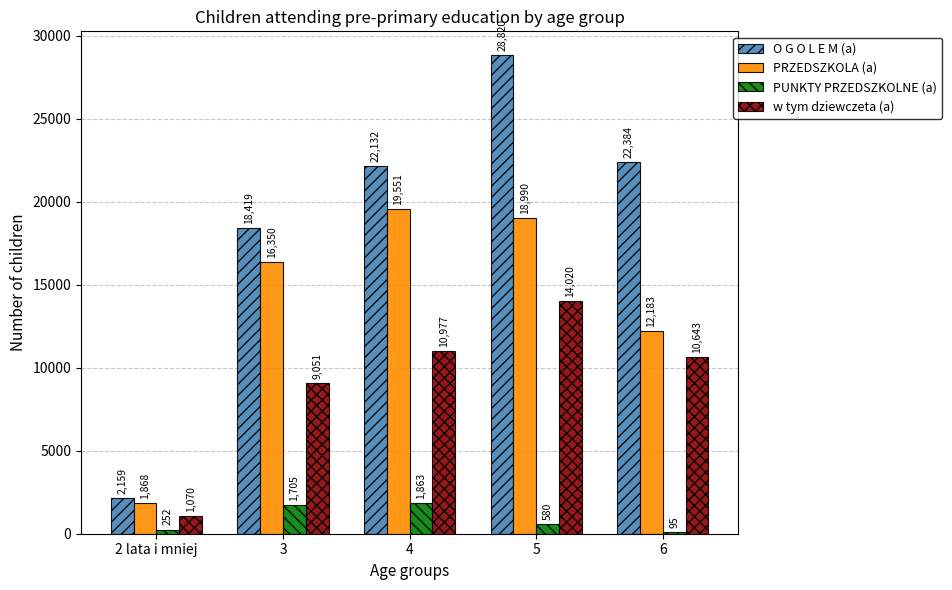

Which series has the largest total across all categories?

O G O L E M (a)